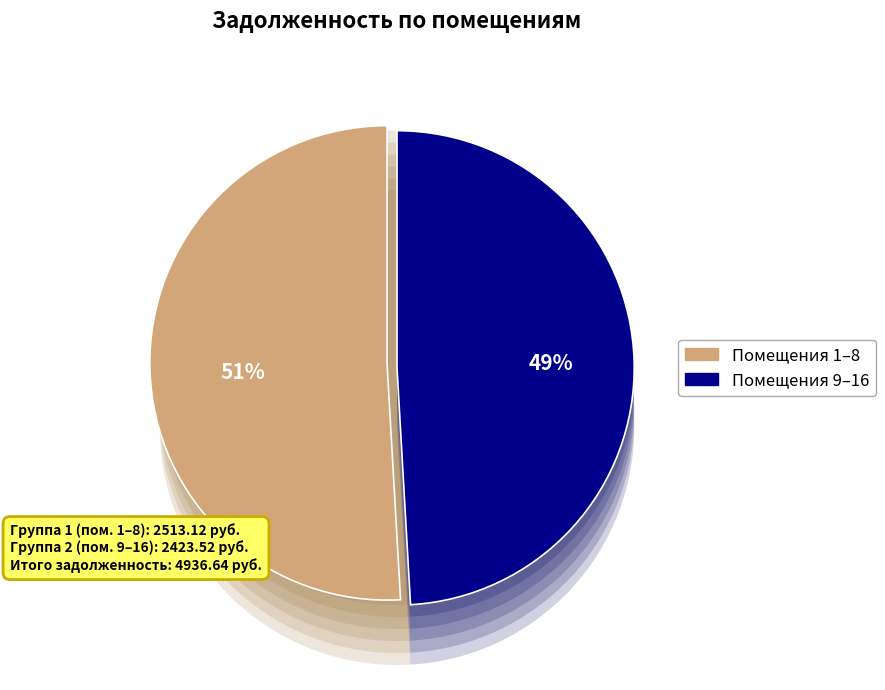

Is 4 the majority of the pie?

No